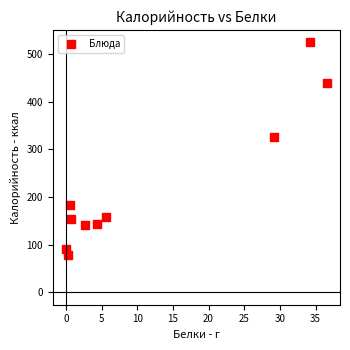

What Y value in the scatter plot is closest to 300?

325.7